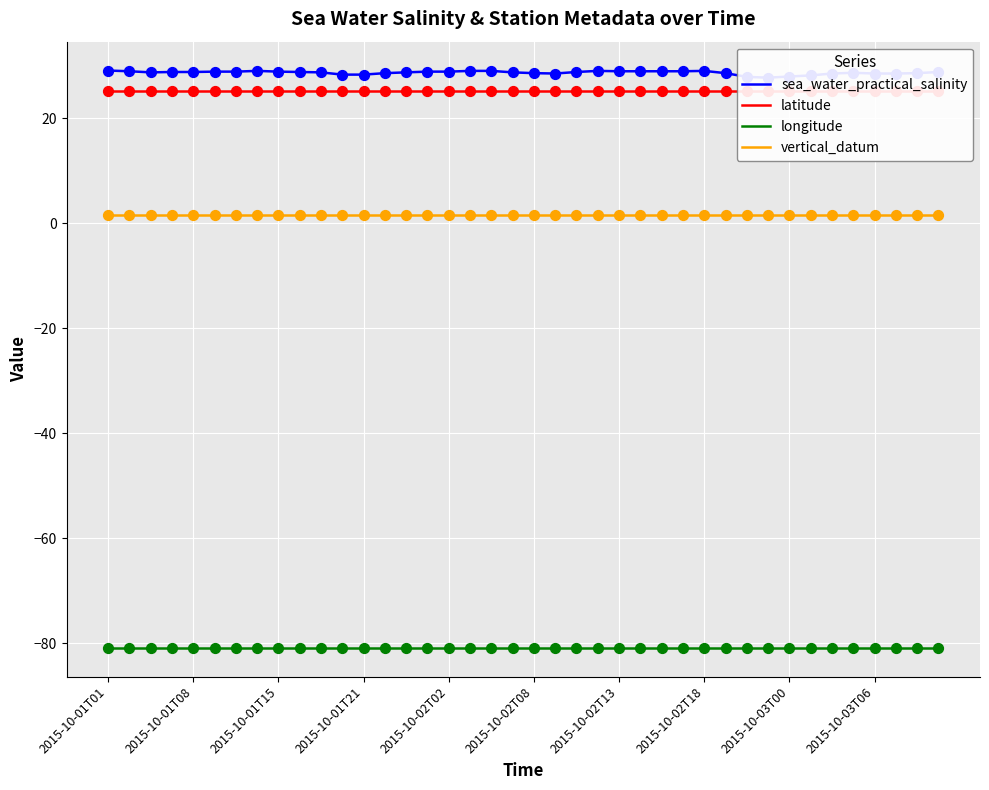

Is the value of sea_water_practical_salinity at 21 greater than the value of vertical_datum at 25?

Yes